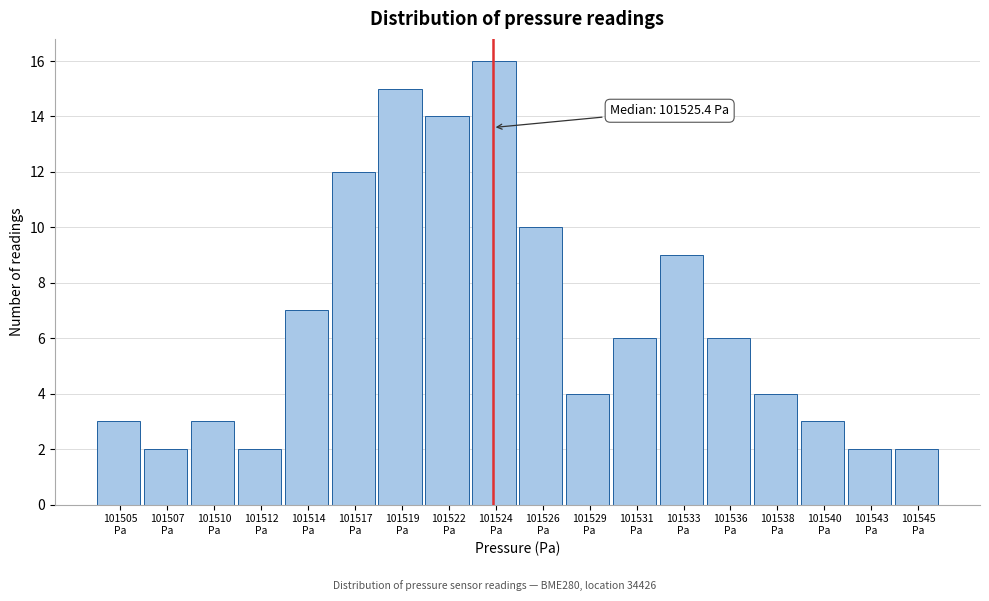

Reading left to right, list all the values displayed in this chart.

3	2	3	2	7	12	15	14	16	10	4	6	9	6	4	3	2	2